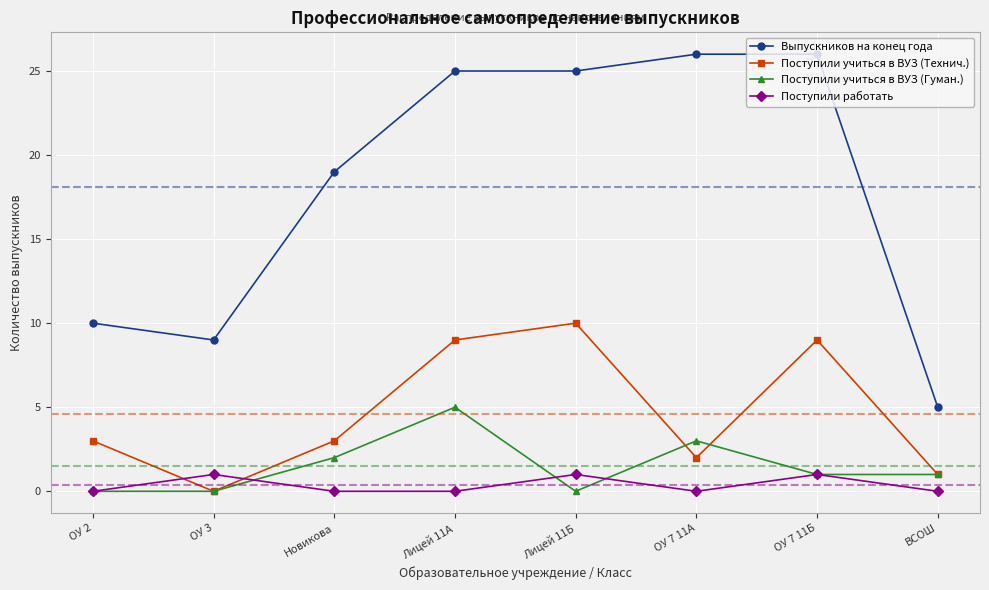

How many data points in Выпускников на конец года are less than 25?

4